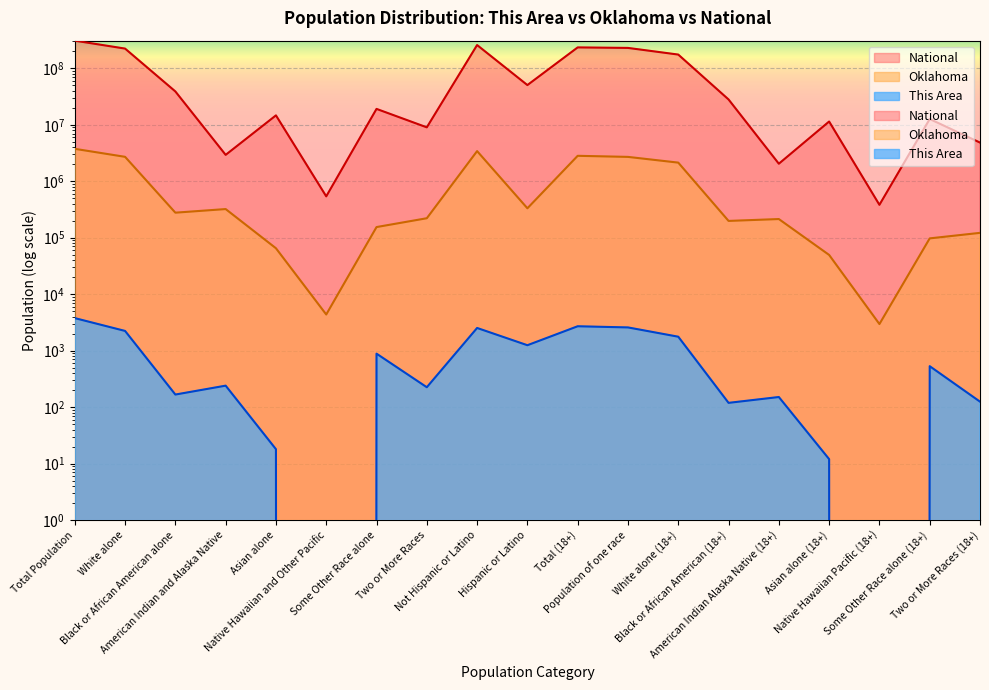

Reading left to right, what are all the values shown in this chart?

This Area: 3770	2235	167	240	18	0	885	225	2522	1248	2704	2579	1766	119	151	12	0	531	125
Oklahoma: 3751351	2706845	277644	321687	65076	4369	154409	221321	3419344	332007	2821685	2699790	2137394	198406	214138	49551	2959	97342	121895
National: 308745538	223553265	38929319	2932248	14674252	540013	19107368	9009073	258267944	50477594	234564071	229723394	175134916	28088003	2043876	11422616	382409	12651574	4840677